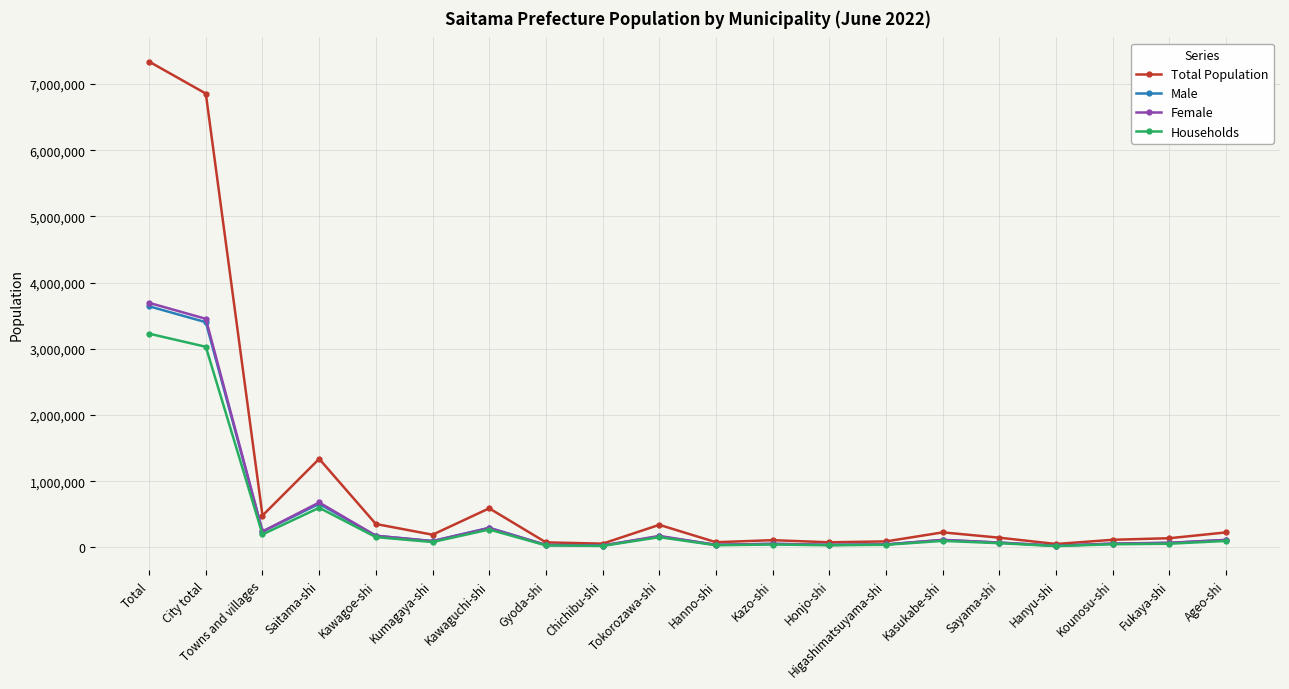

At which category is the sum across all series the highest?

Total